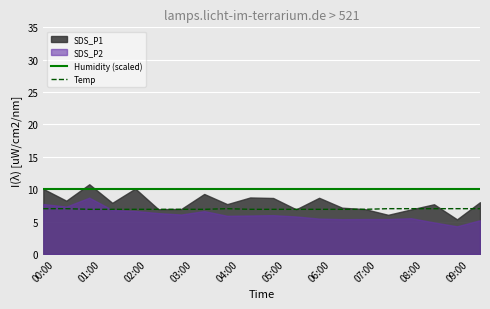

True or false: Humidity (scaled) and Temp intersect in this chart.

False